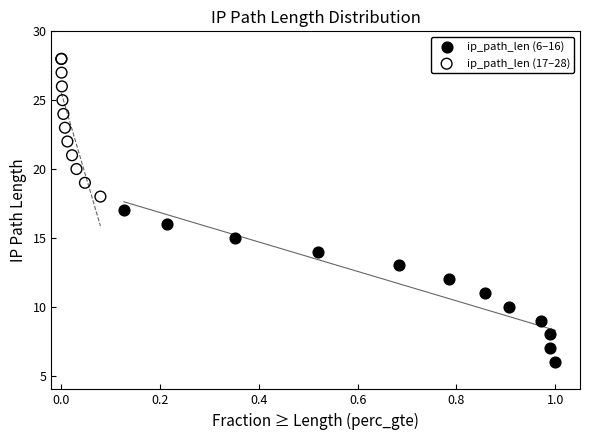

Which series reaches the maximum Y coordinate?

ip_path_len (17–28)